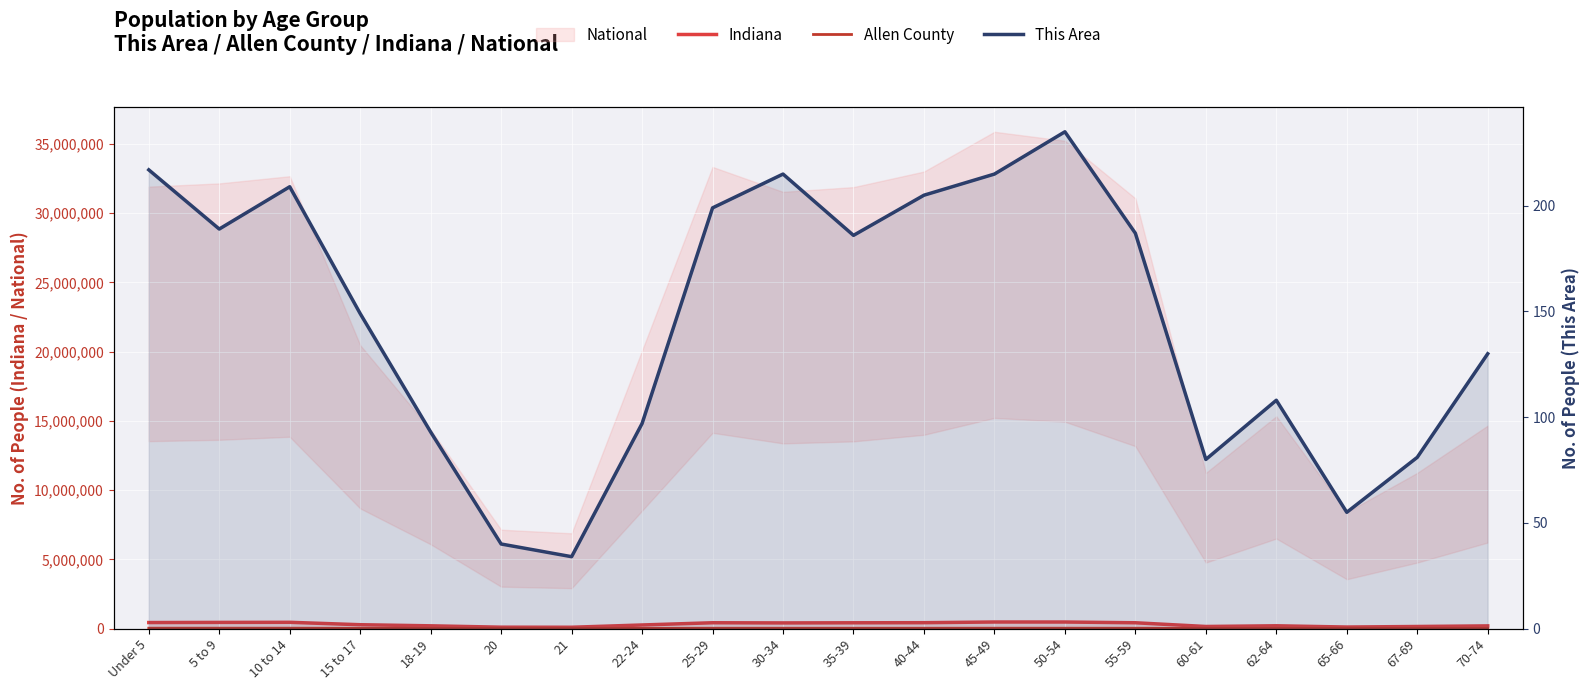

How many lines are shown in the chart?

3